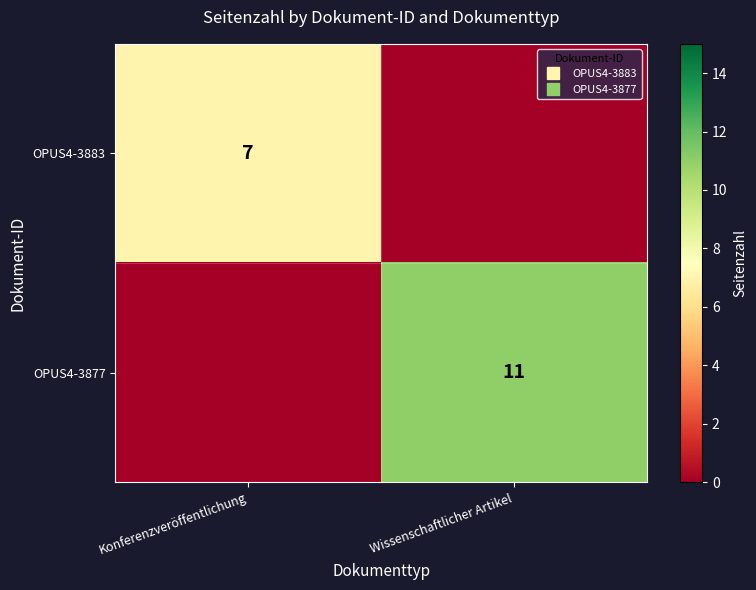

True or false: OPUS4-3877 has a value of 11 at Wissenschaftlicher Artikel.

True